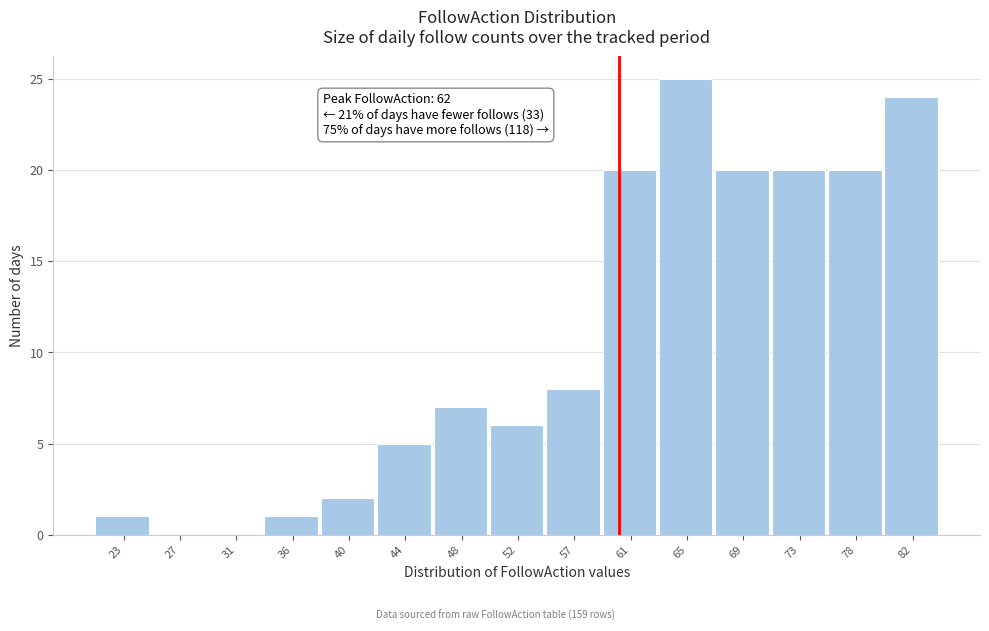

Reading left to right, list all the values displayed in this chart.

23=1	27=0	31=0	36=1	40=2	44=5	48=7	52=6	57=8	61=20	65=25	69=20	73=20	78=20	82=24